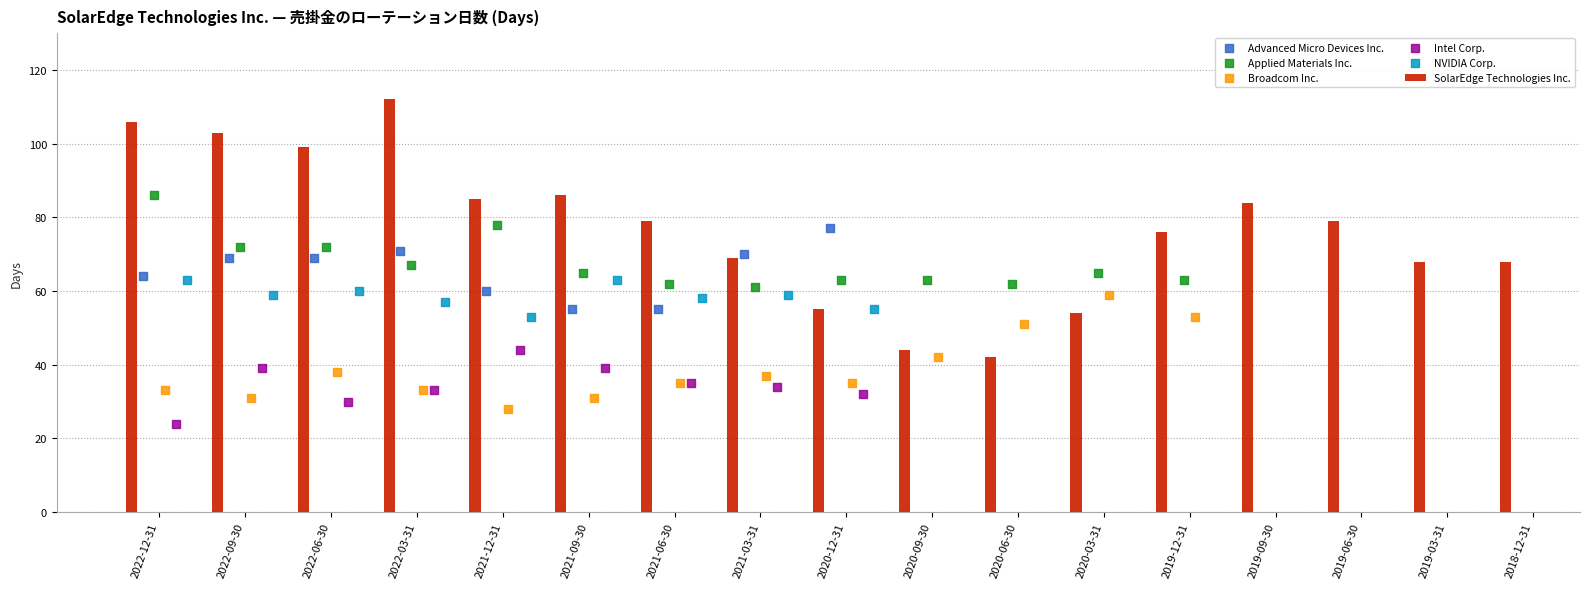

What is the average value of the SolarEdge Technologies Inc. series?

77